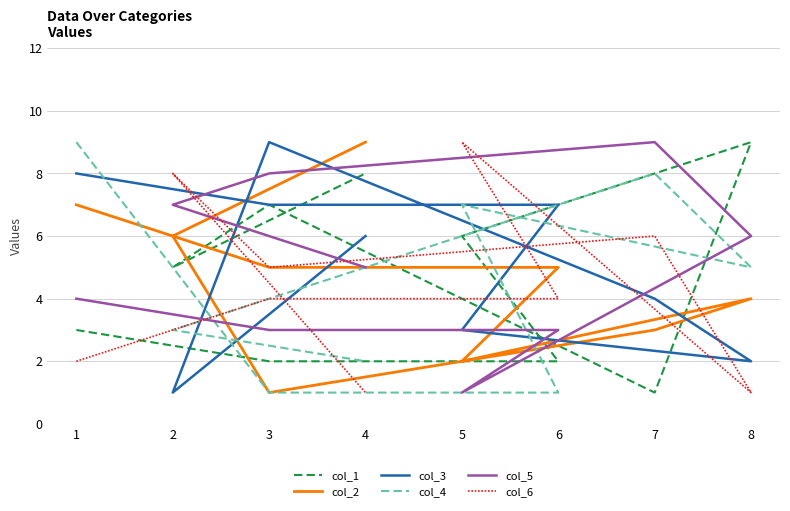

What is the maximum value shown in the chart?

9